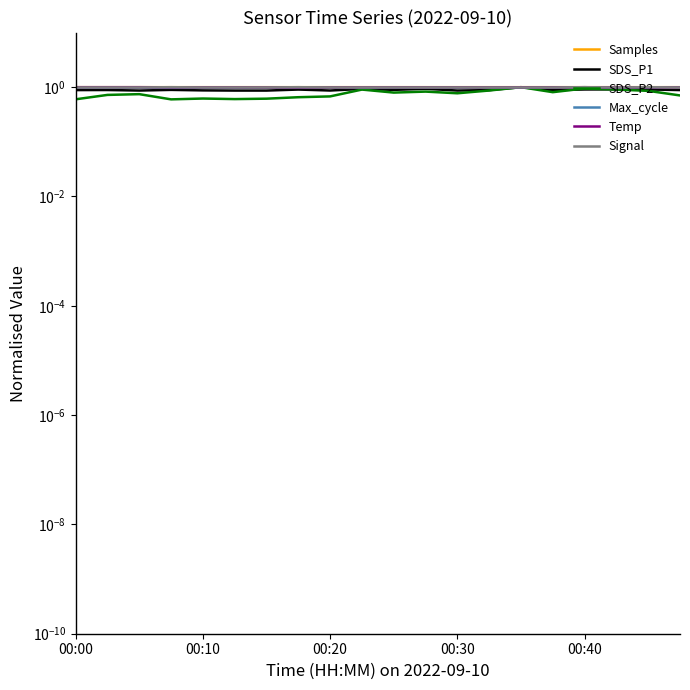

Does the chart have visible grid lines?

No